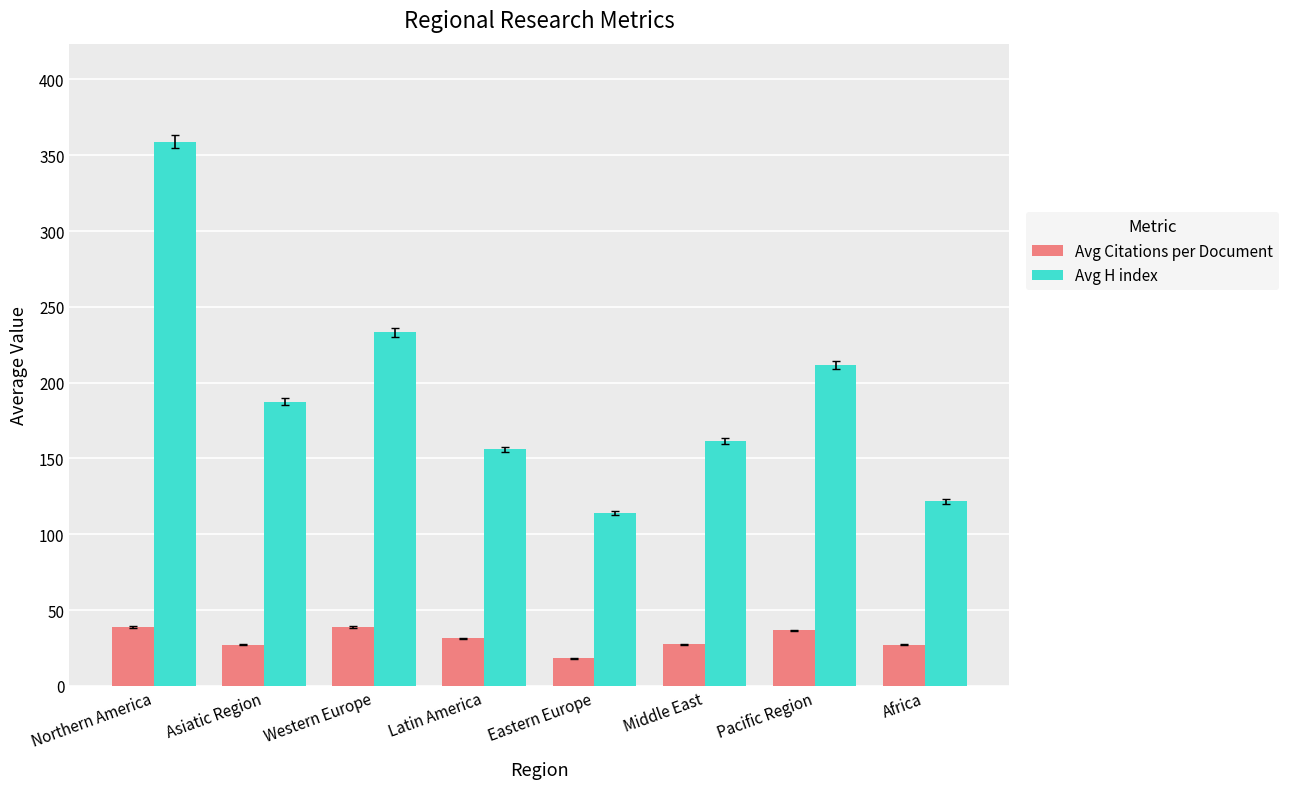

At which category is the sum across all series the highest?

Northern America